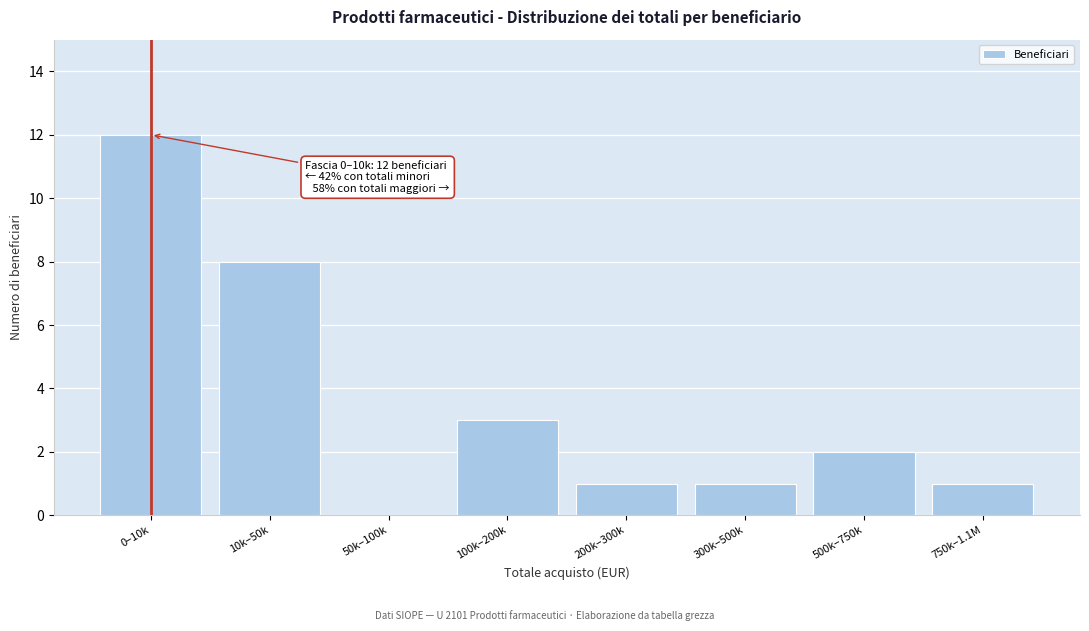

Reading left to right, list all the values displayed in this chart.

0–10k=12	10k–50k=8	50k–100k=0	100k–200k=3	200k–300k=1	300k–500k=1	500k–750k=2	750k–1.1M=1